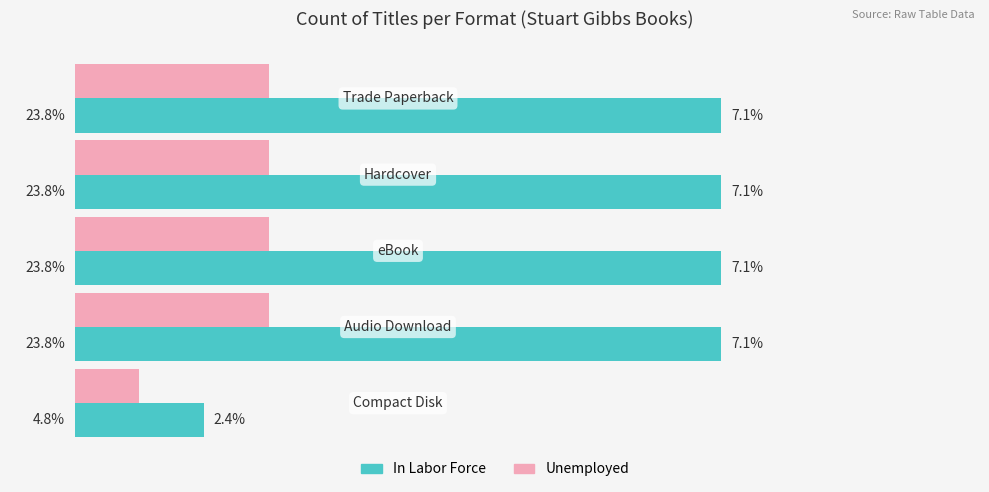

Rank the series by their maximum value, from highest to lowest.

In Labor Force, Unemployed